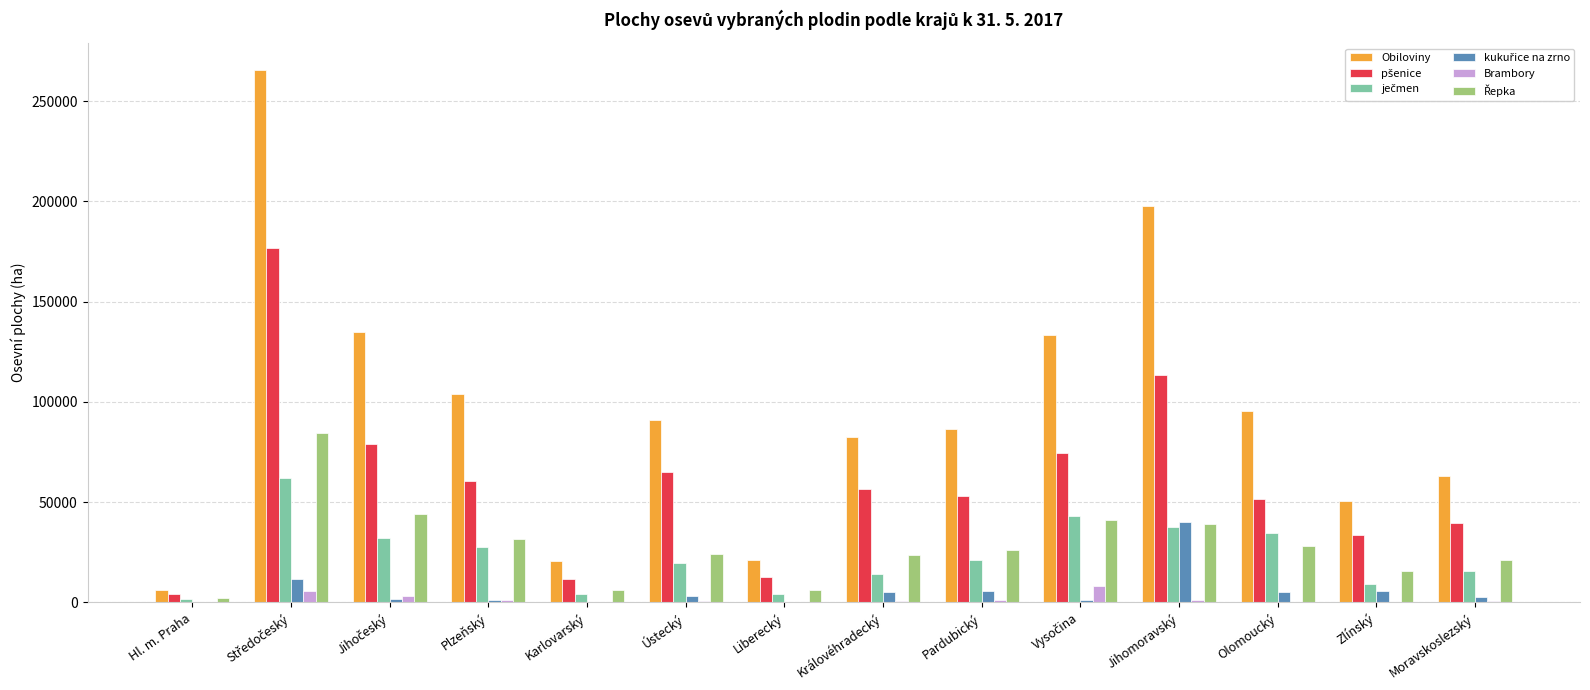

Which series has the largest total across all categories?

Obiloviny